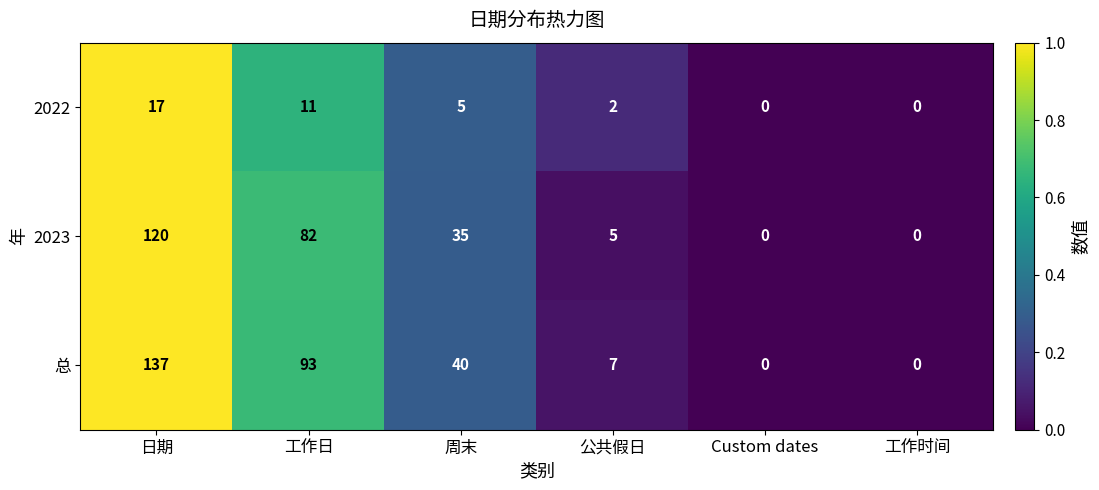

How many categories are shown in the chart?

6